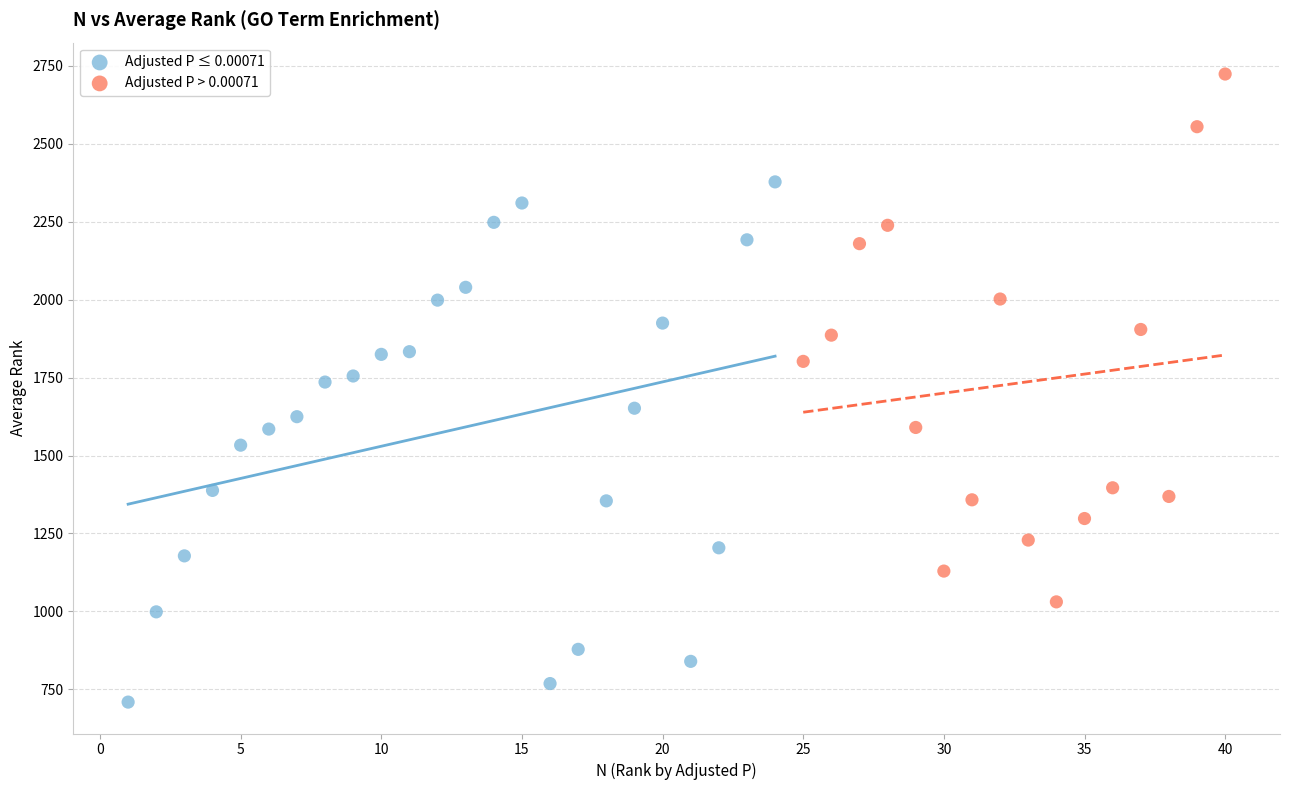

Which series reaches the minimum Y coordinate?

Adjusted P ≤ 0.00071